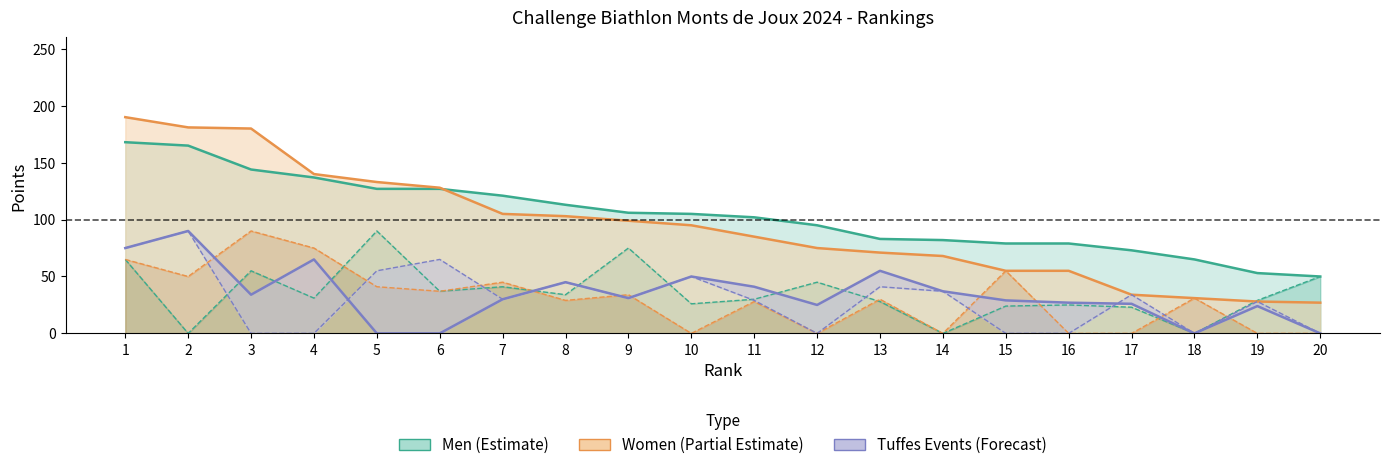

Which has a higher value, 1 or 7?

1